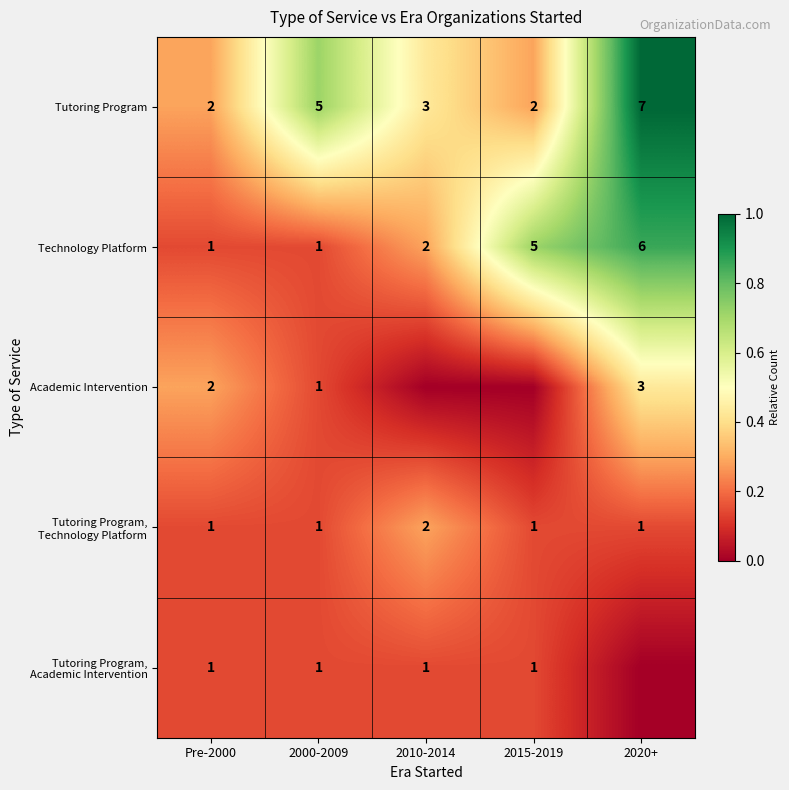

True or false: Technology Platform has a value of 0.4 at 2015-2019.

False